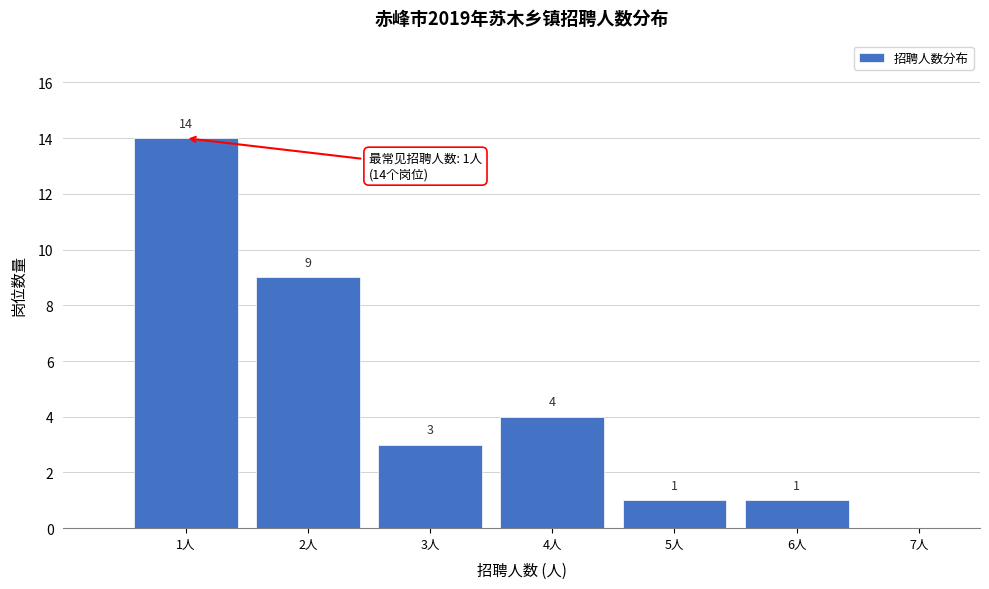

Which range on the x-axis has the tallest bar?

0.5 to 1.5